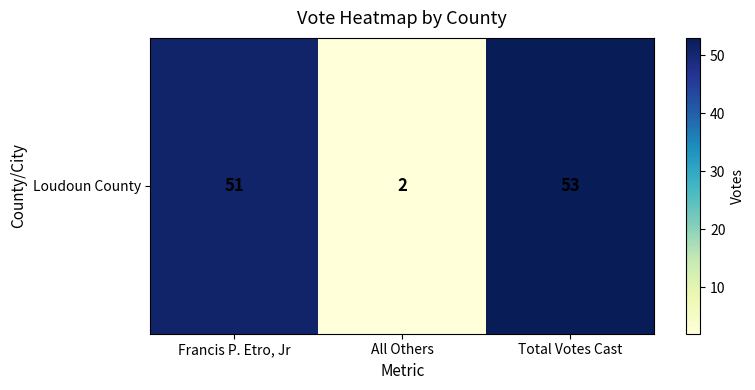

Reading left to right, transcribe all the data shown in this chart.

Francis P. Etro, Jr=51	All Others=2	Total Votes Cast=53